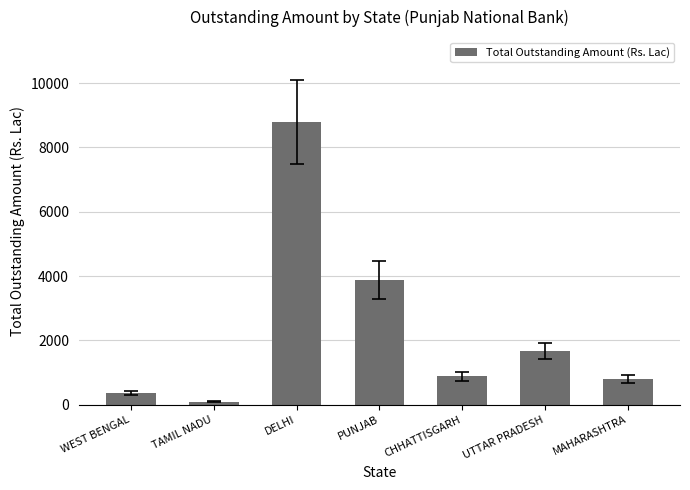

Where does the data first go above 883?

DELHI